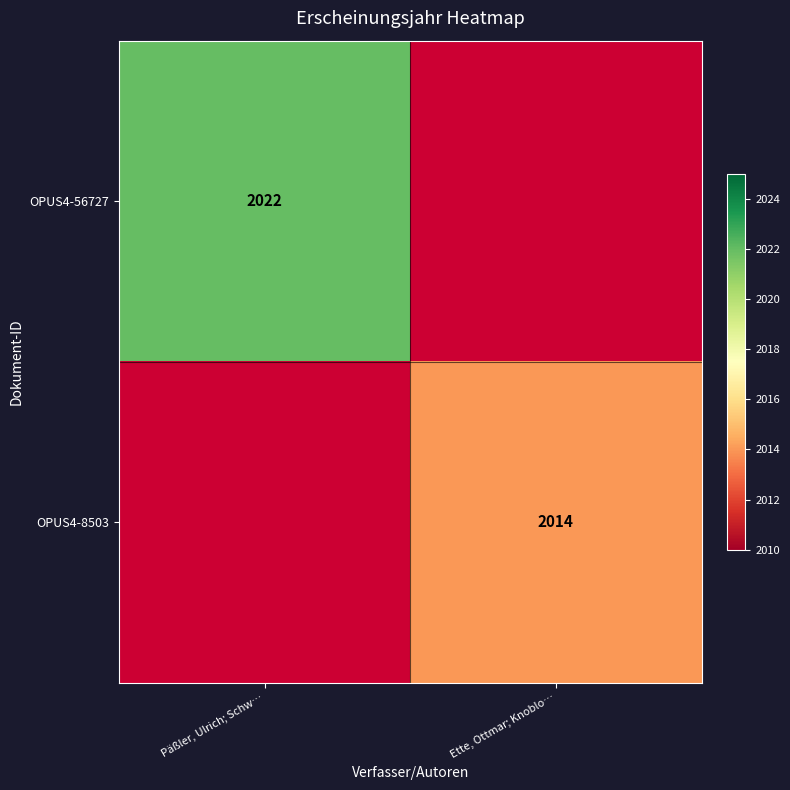

The OPUS4-8503 series shows 972 at Ette, Ottmar; Knoblo…. True or false?

False